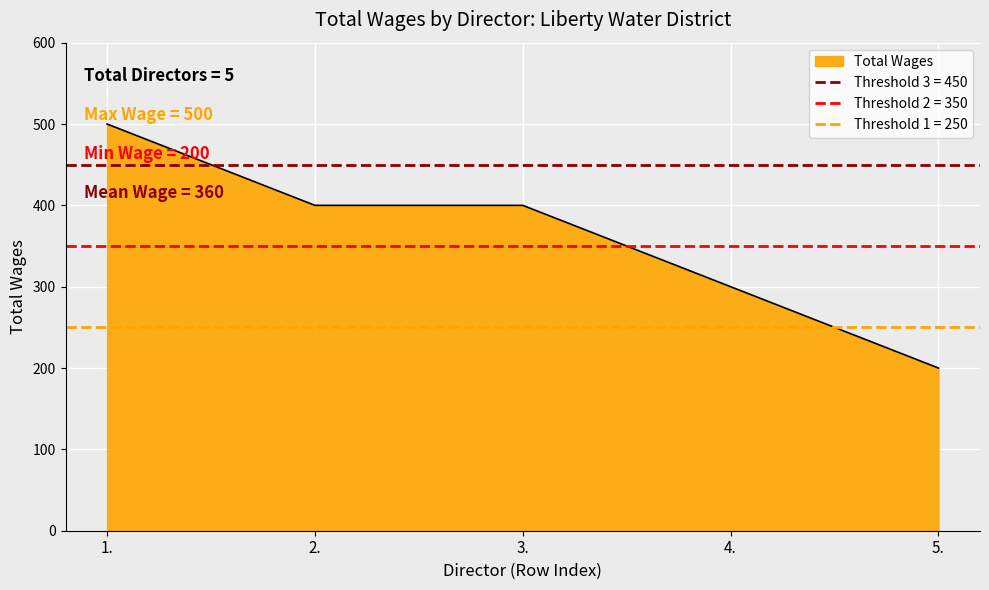

True or false: the data shows 198 at 3..

False